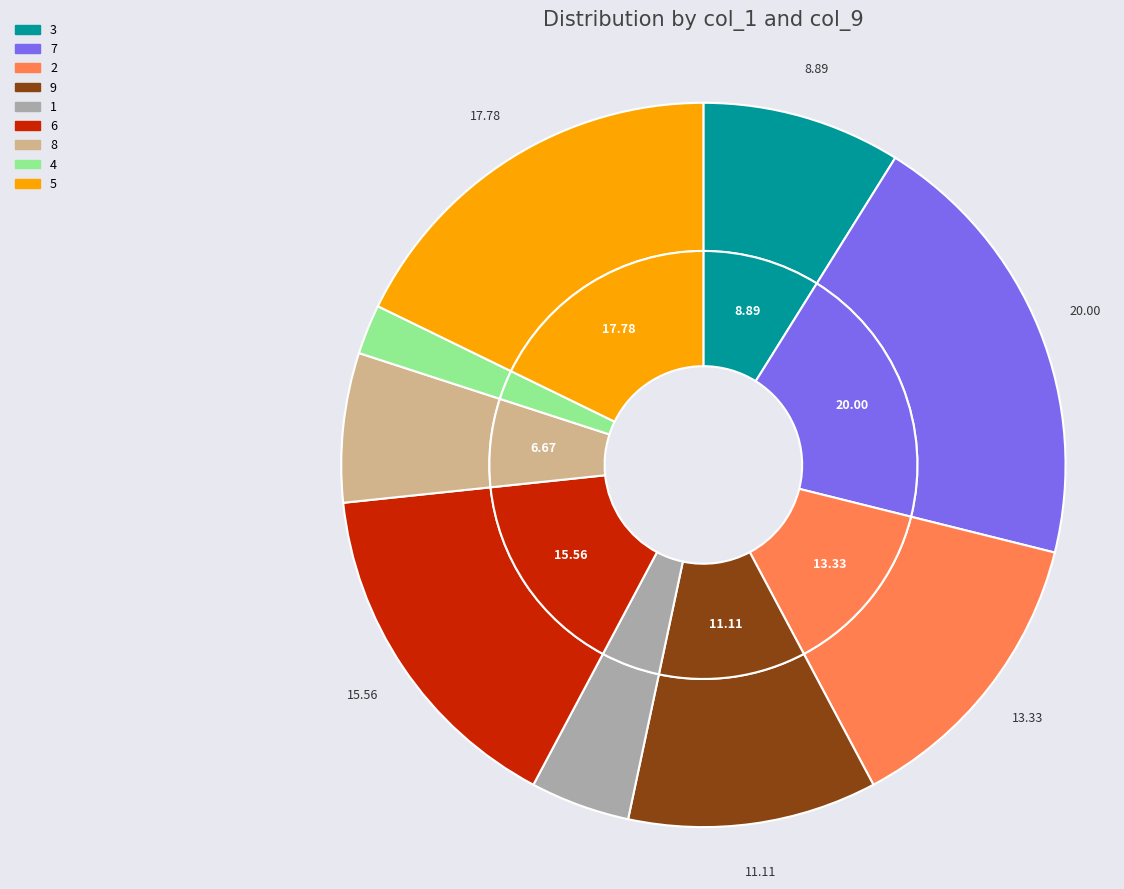

How many slices are in this pie chart?

9